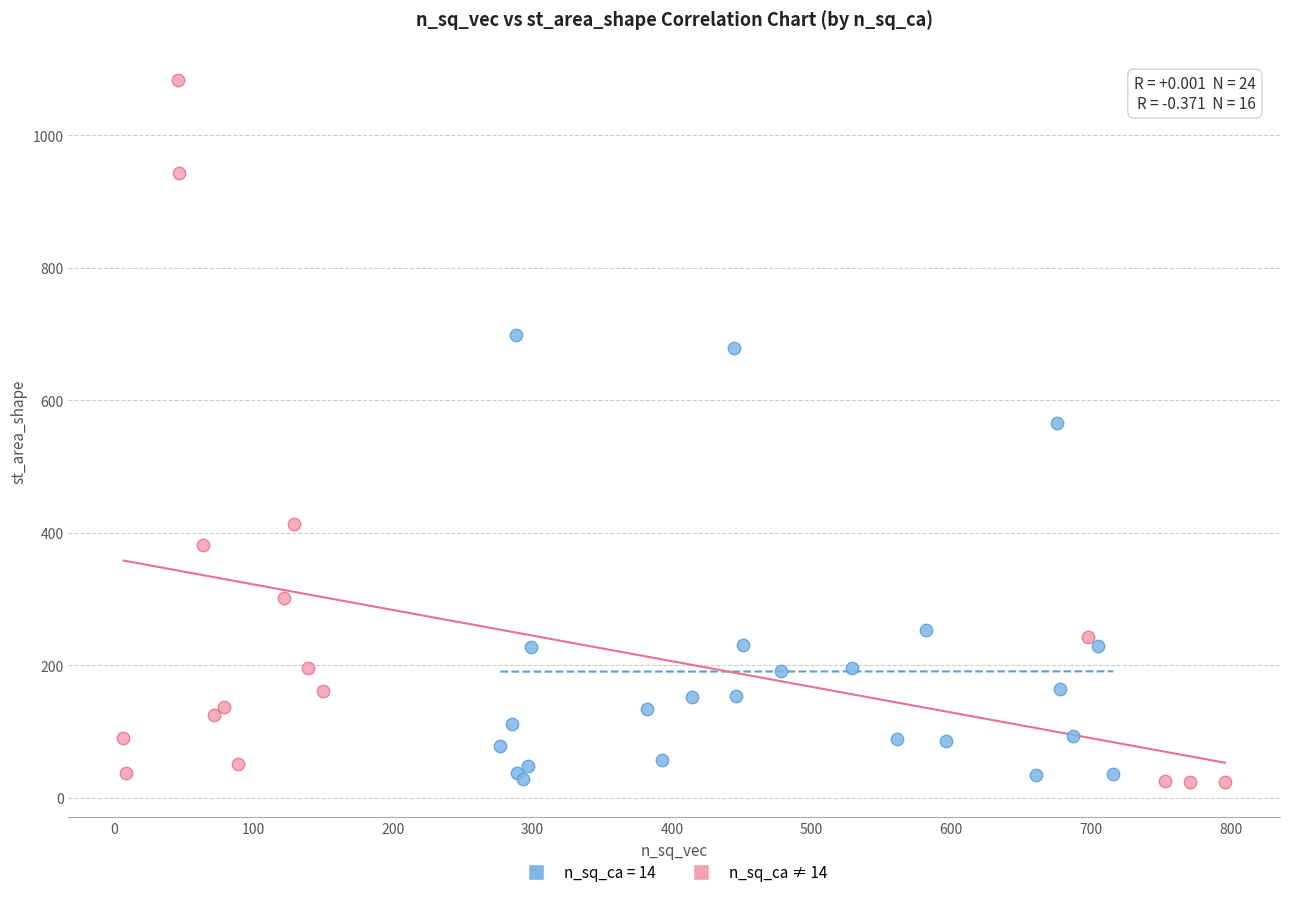

Which series contains the highest Y value?

n_sq_ca ≠ 14